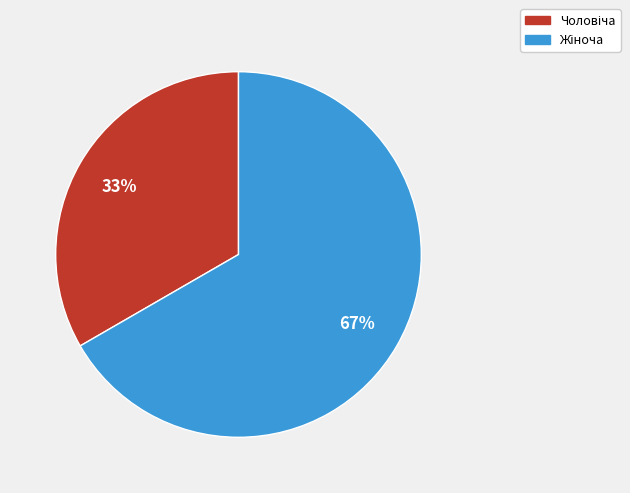

To the nearest percent, what is the average slice percentage?

50%